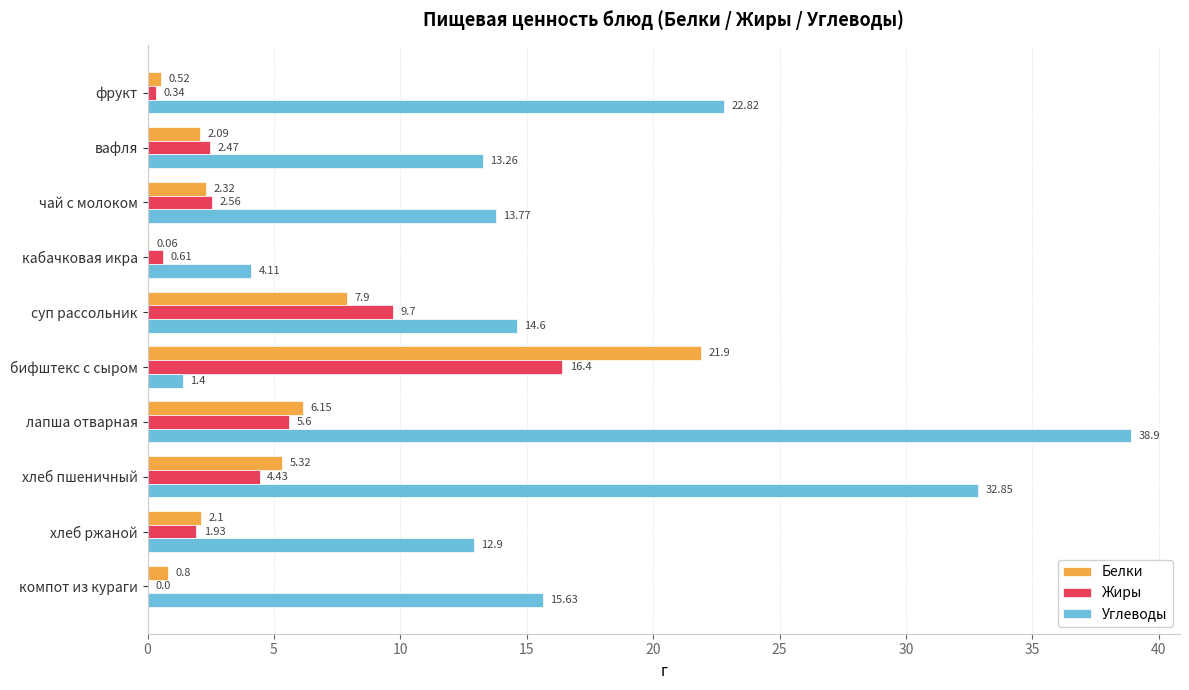

Which series has the largest total across all categories?

Углеводы